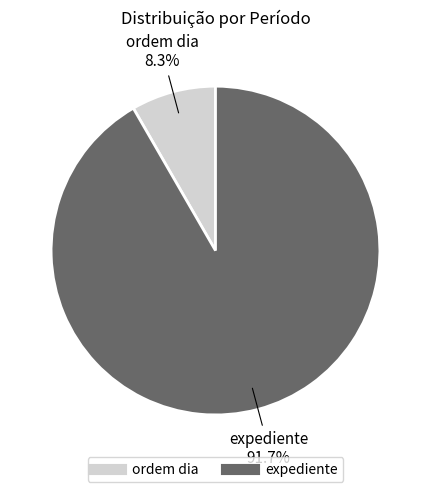

Is expediente the majority of the pie?

Yes